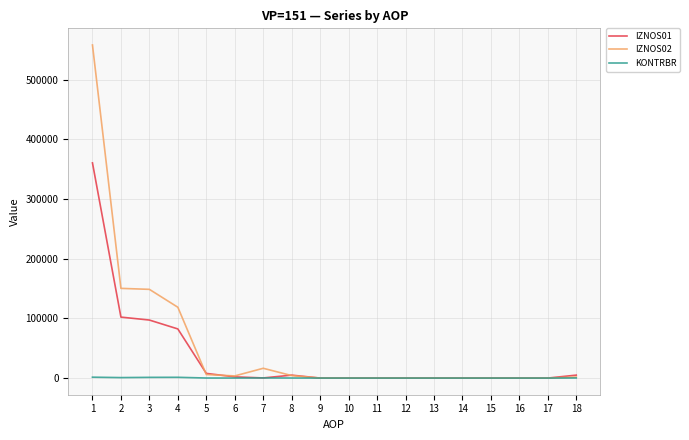

Which category has the highest value across all series?

1